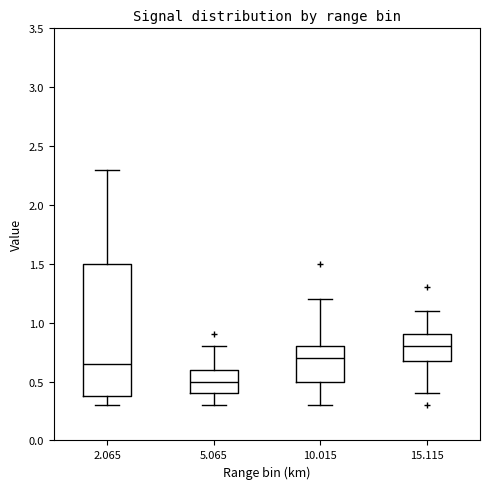

Which box has the highest median line?

15.115